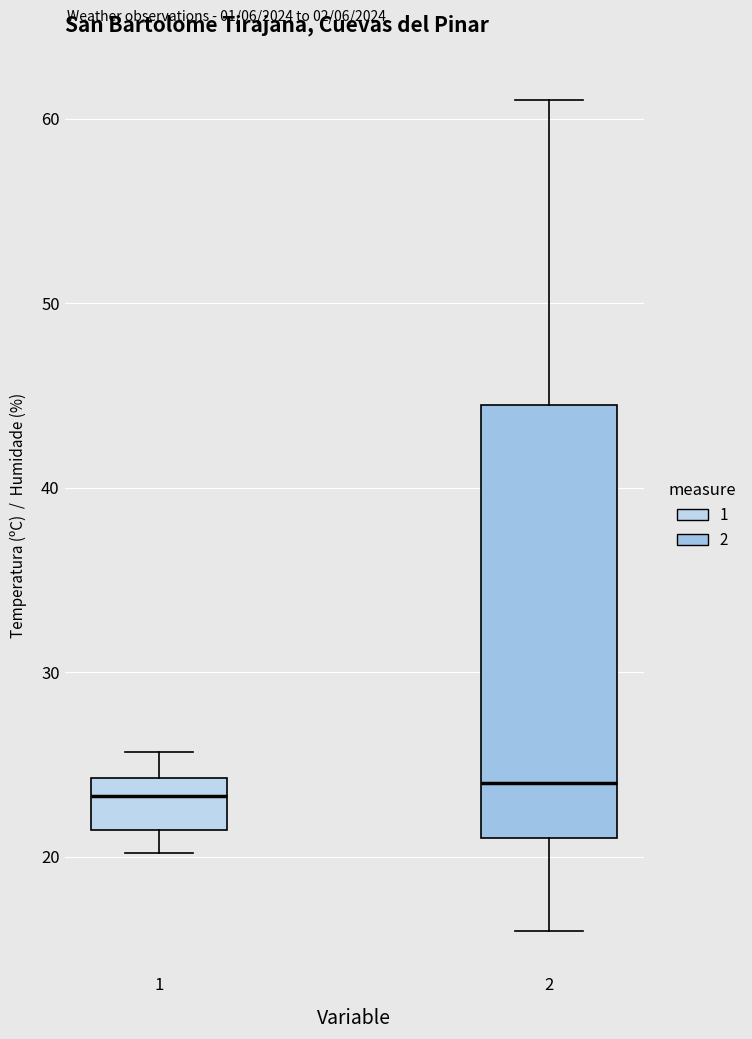

Reading left to right, transcribe this box plot: for each box, give where its median line is, the range the box spans, and where its two whiskers end, as read against the y-axis. The values are not printed on the chart, so give them approximately, as read against the axis.

1: median 23, box 21 to 24, whiskers 20 to 26
2: median 24, box 21 to 45, whiskers 16 to 61